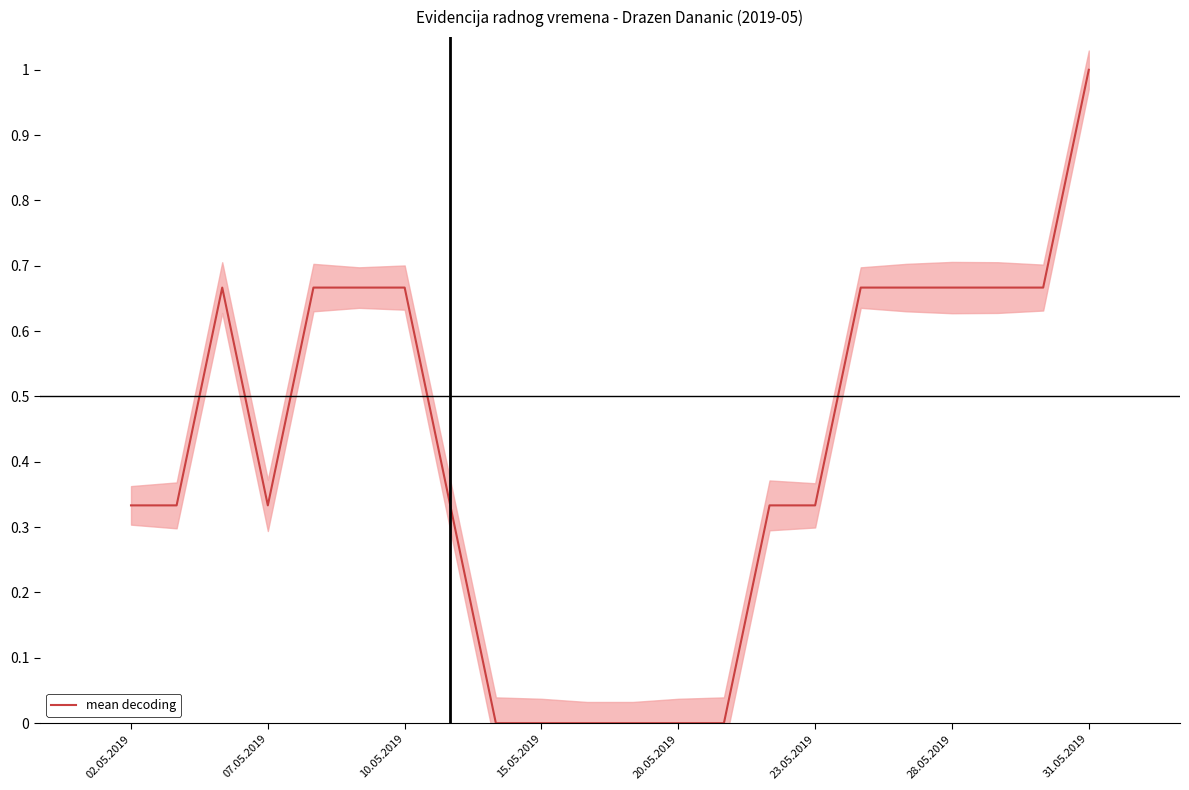

How many data points does each series have?

22